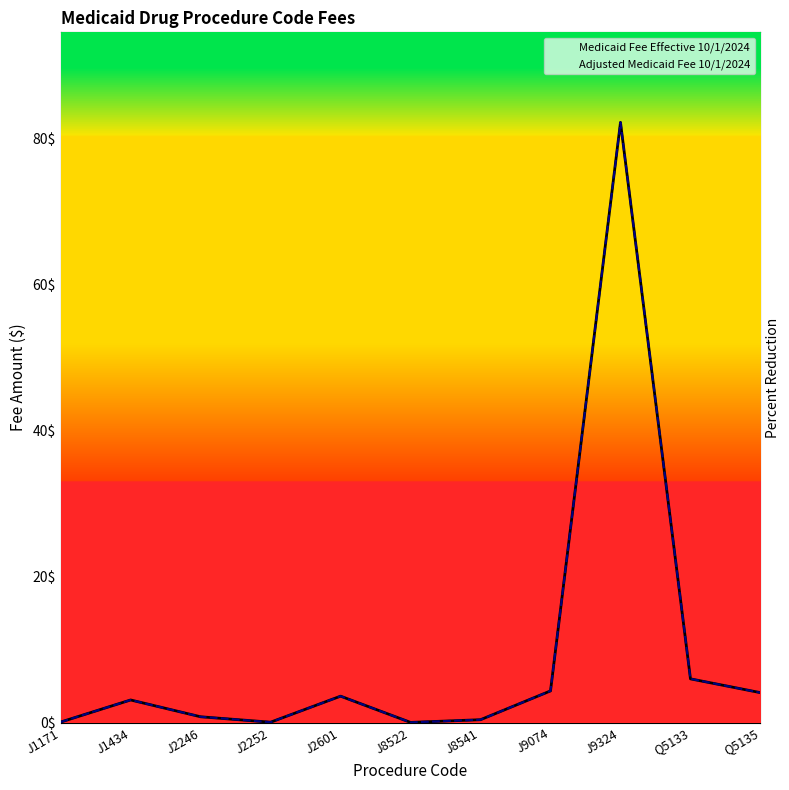

Reading left to right, transcribe all the data shown in this chart.

Medicaid Fee Effective 10/1/2024: 0.1	3.1	0.8	0.1	3.6	0.0	0.4	4.3	82.1	6.0	4.1
Adjusted Medicaid Fee 10/1/2024: 0.1	3.1	0.8	0.1	3.6	0.0	0.4	4.3	82.1	6.0	4.1
Percent Reduction: 0.0	0.0	0.0	0.0	0.0	0.0	0.0	0.0	0.0	0.0	0.0